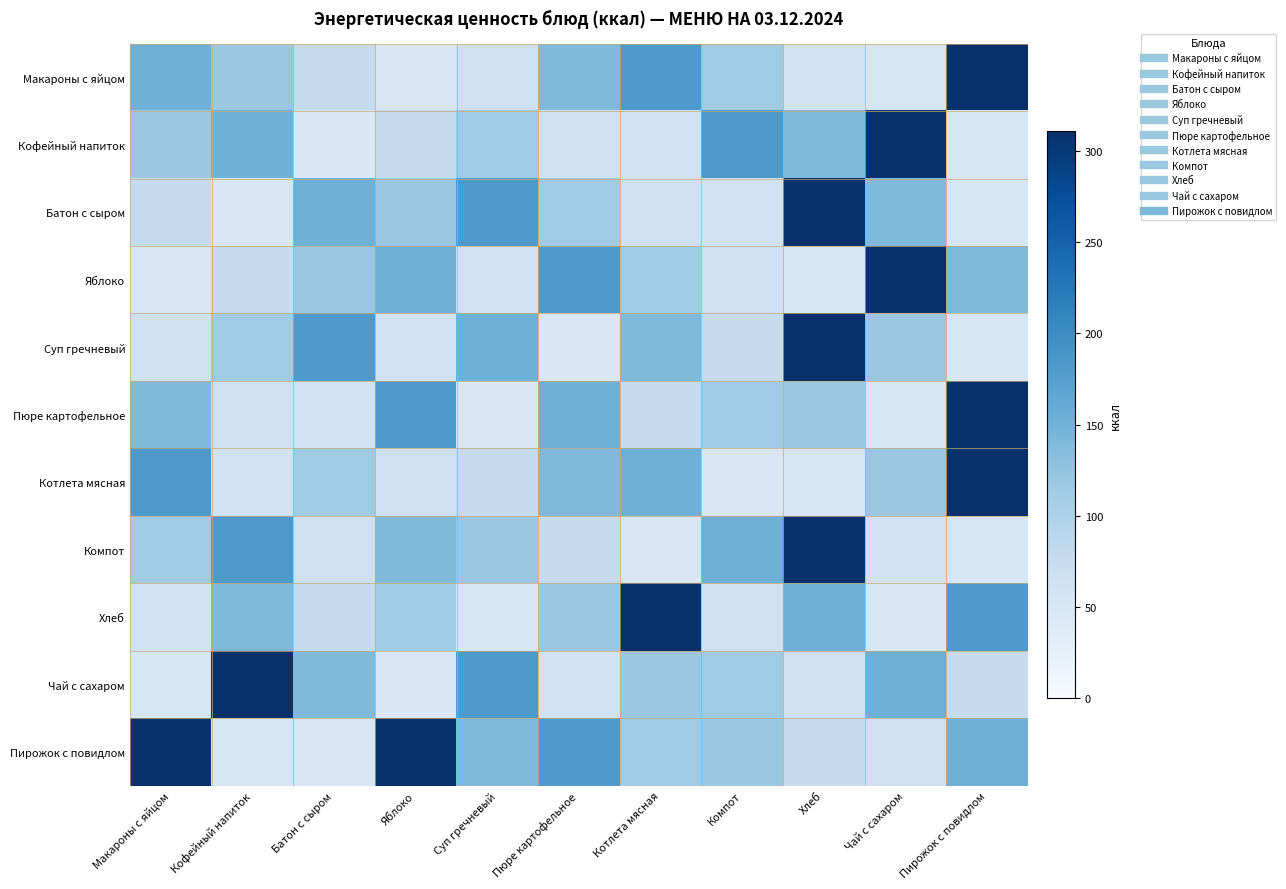

At how many categories does at least one series exceed 306?

7